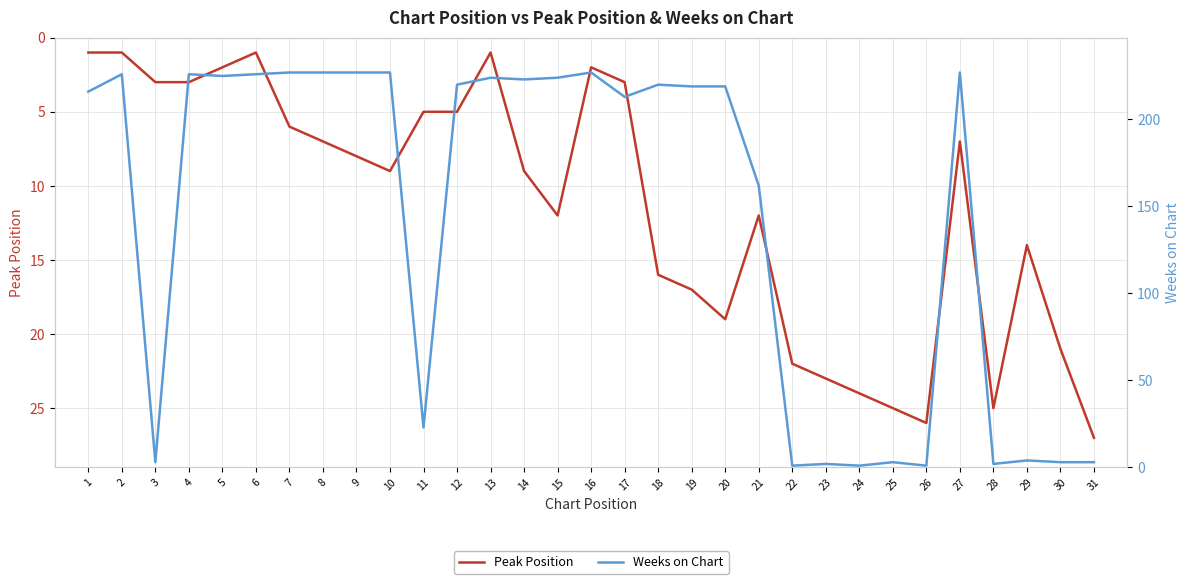

The Weeks on Chart series shows 97 at 6. True or false?

False